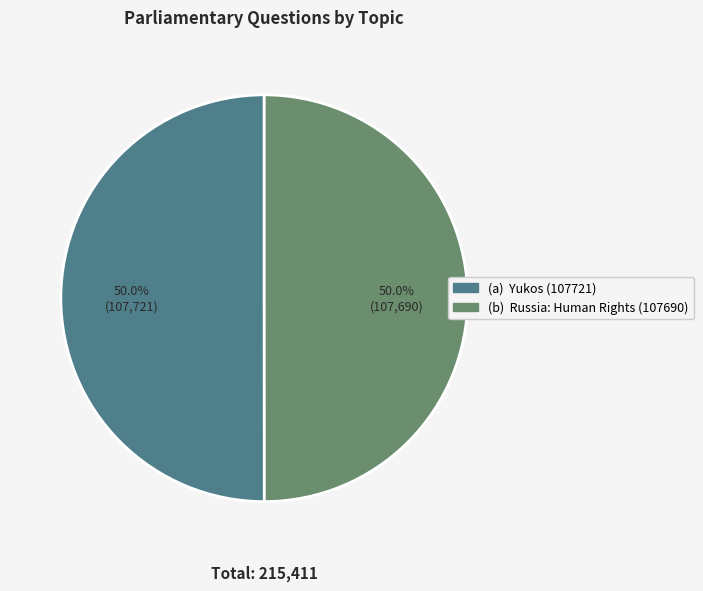

How many segments does this pie chart have?

2